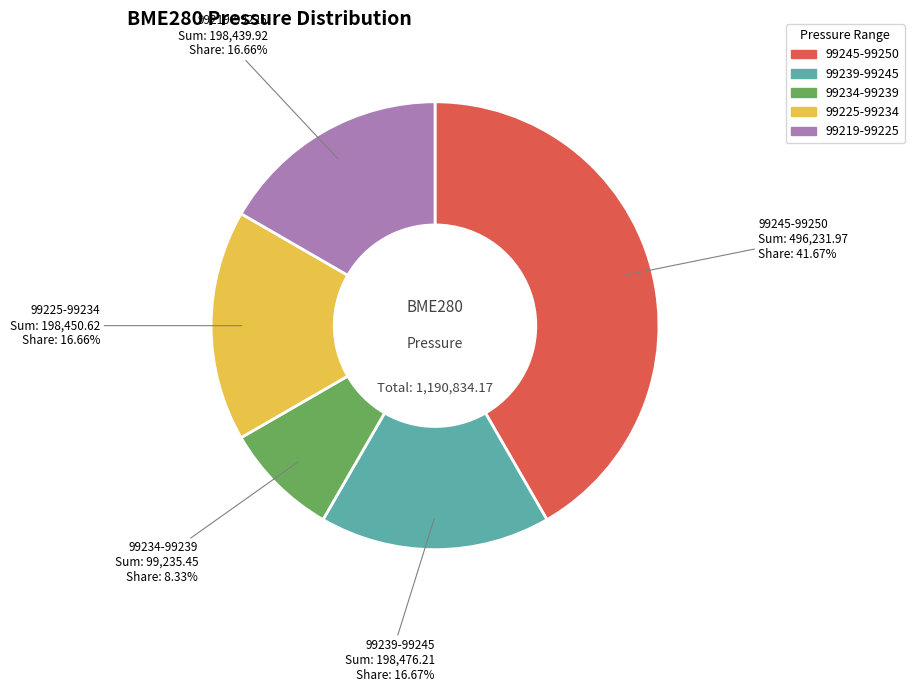

Is there a majority slice in this chart?

No